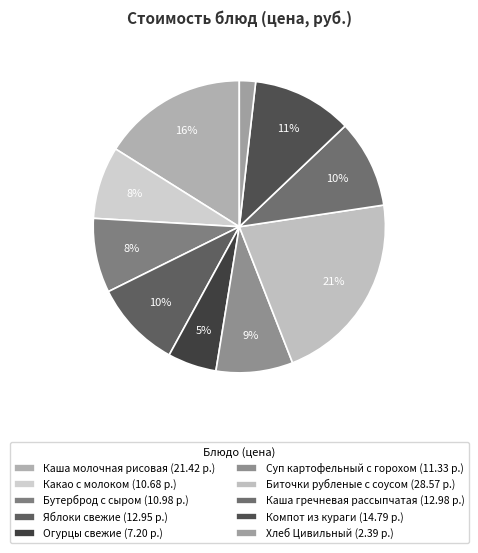

Approximately how many times larger is the value at Огурцы свежие compared to Какао с молоком?

0.7